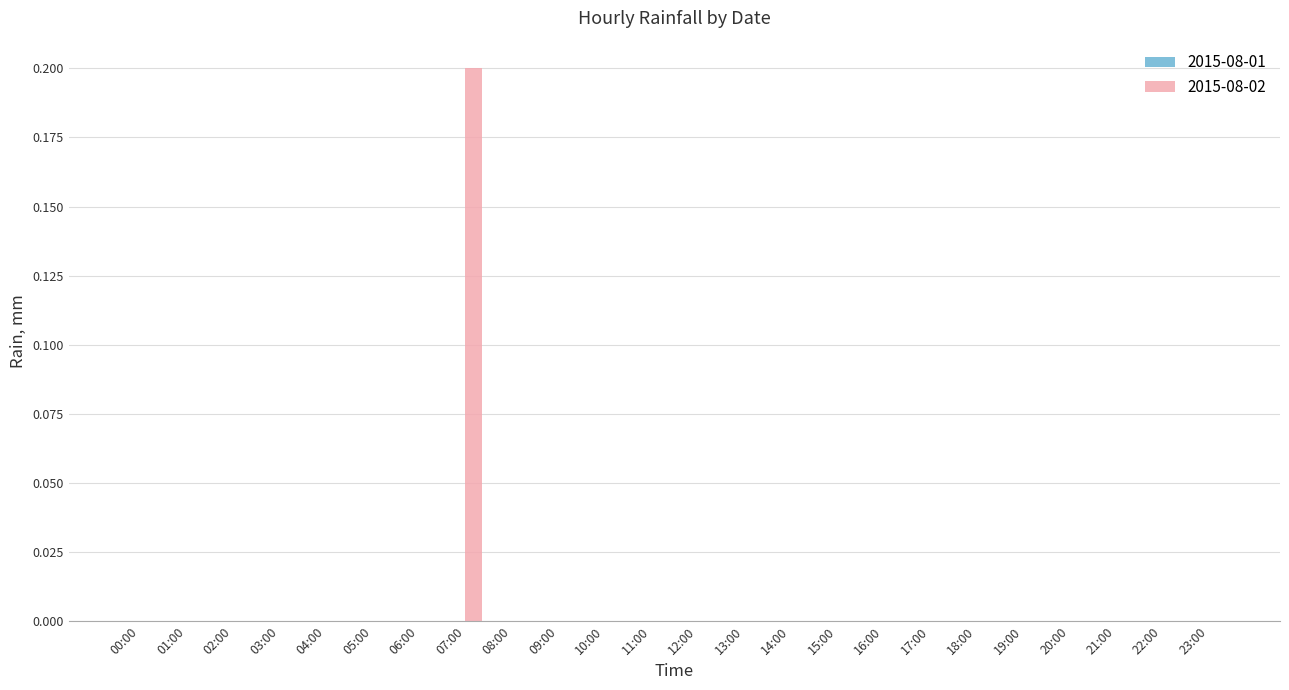

How many series are shown in this chart?

1